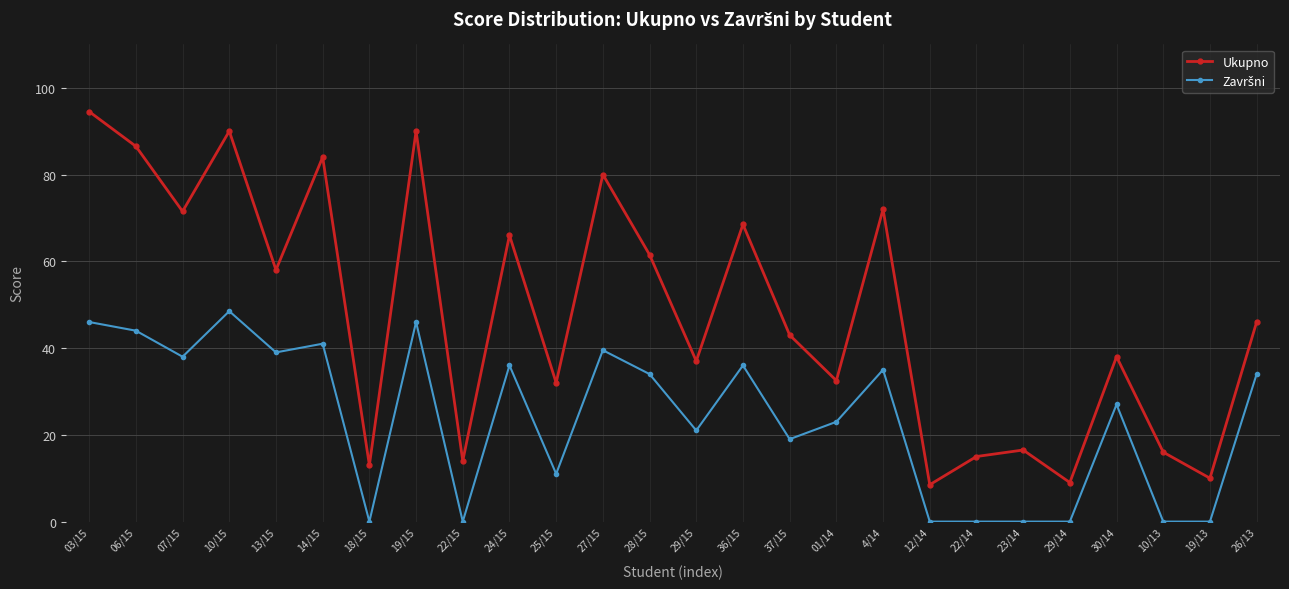

What is the difference between the Ukupno values at 06/15 and 27/15?

6.5